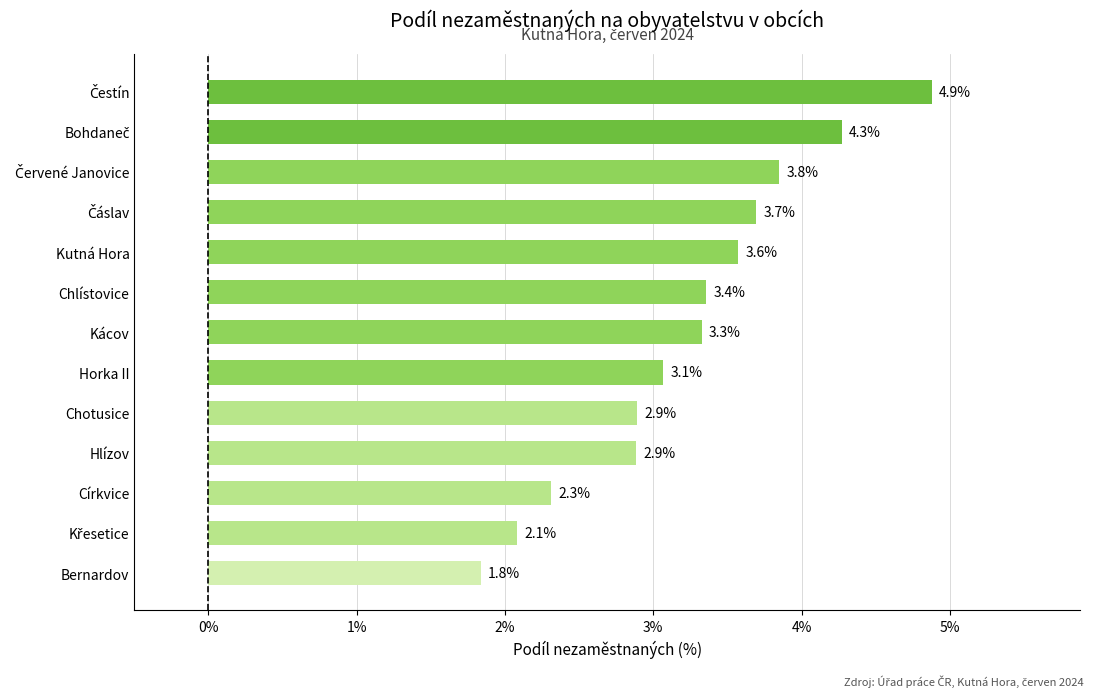

Reading bottom to top, list all the values displayed in this chart.

1.8	2.1	2.3	2.9	2.9	3.1	3.3	3.4	3.6	3.7	3.8	4.3	4.9